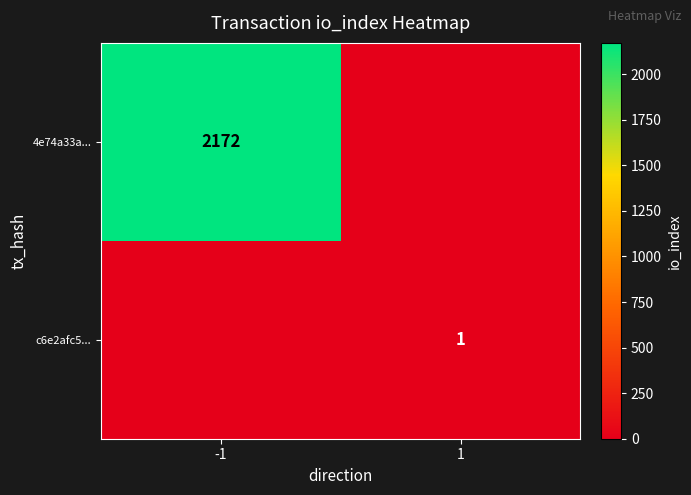

The value of c6e2afc5... at 1 is 1. True or false?

True